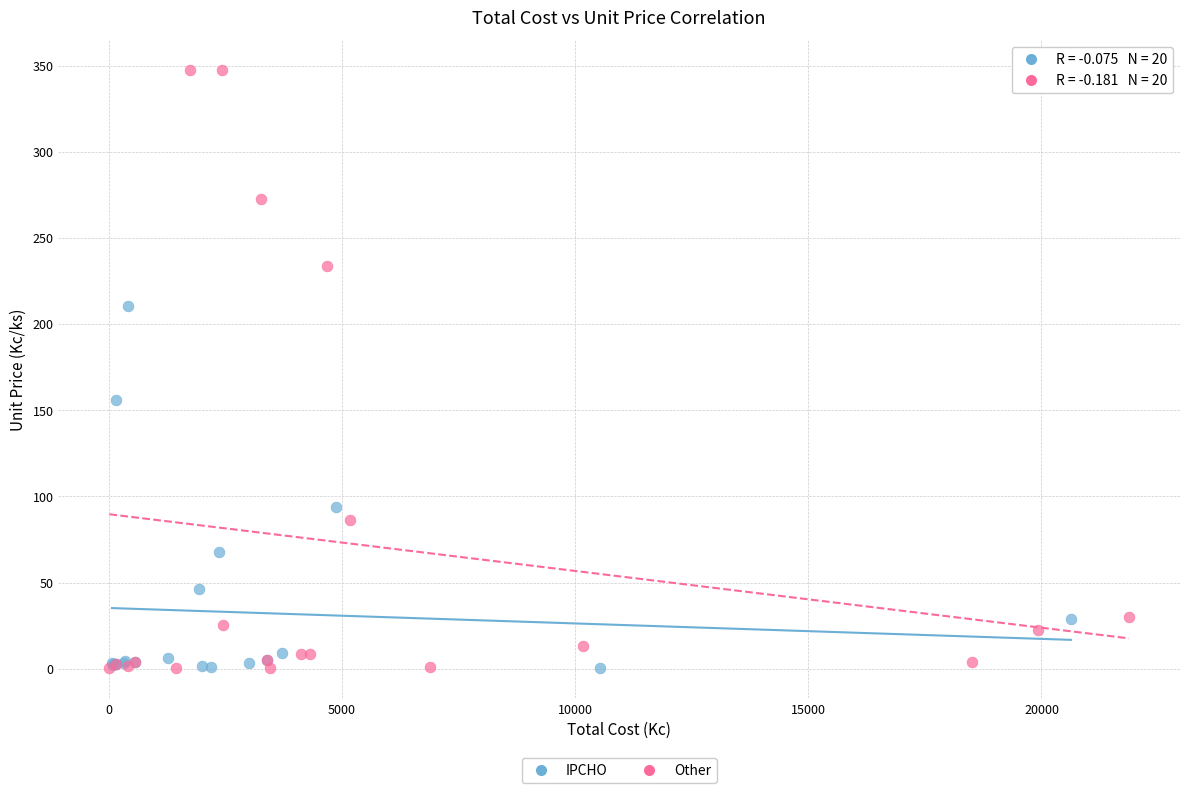

Which series reaches the maximum Y coordinate?

Other